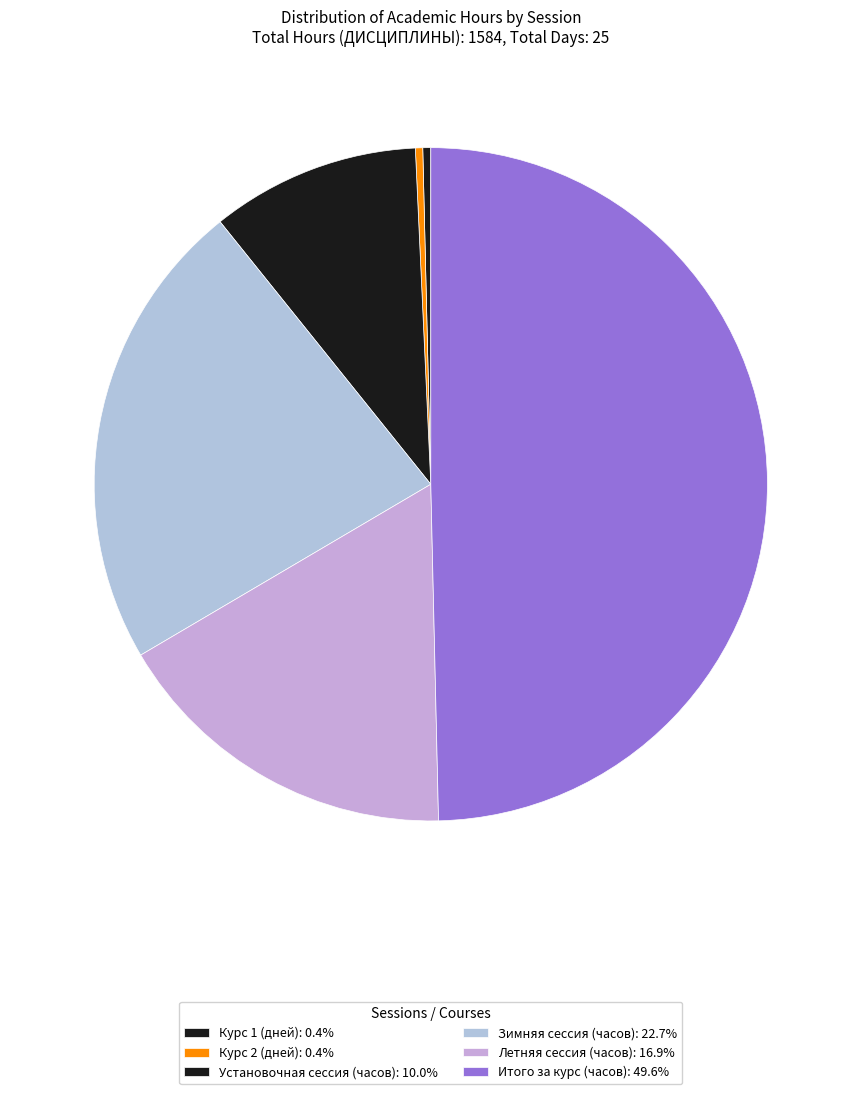

How many slices are in this pie chart?

6